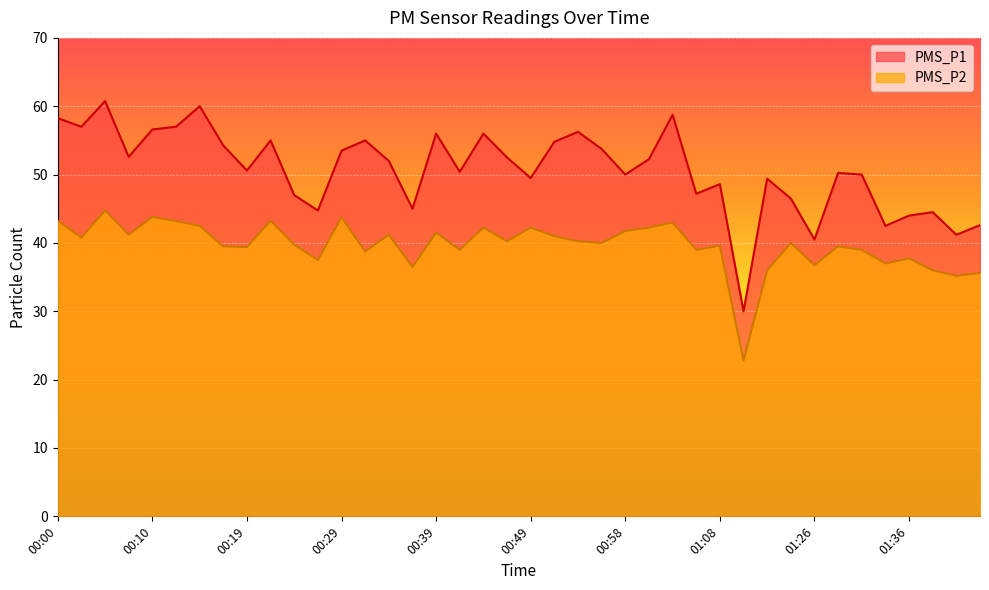

Which series has the largest total across all categories?

PMS_P1